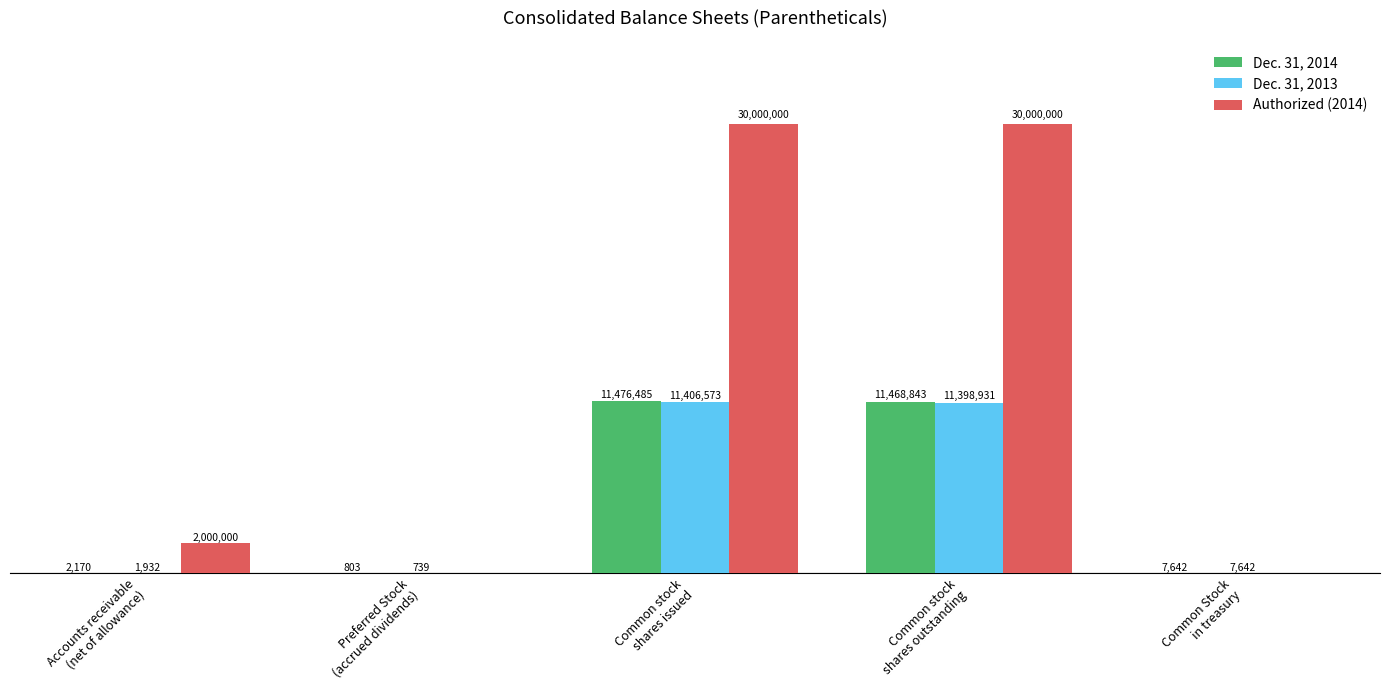

What are all the series names shown in the legend?

Dec. 31, 2014, Dec. 31, 2013, Authorized (2014)